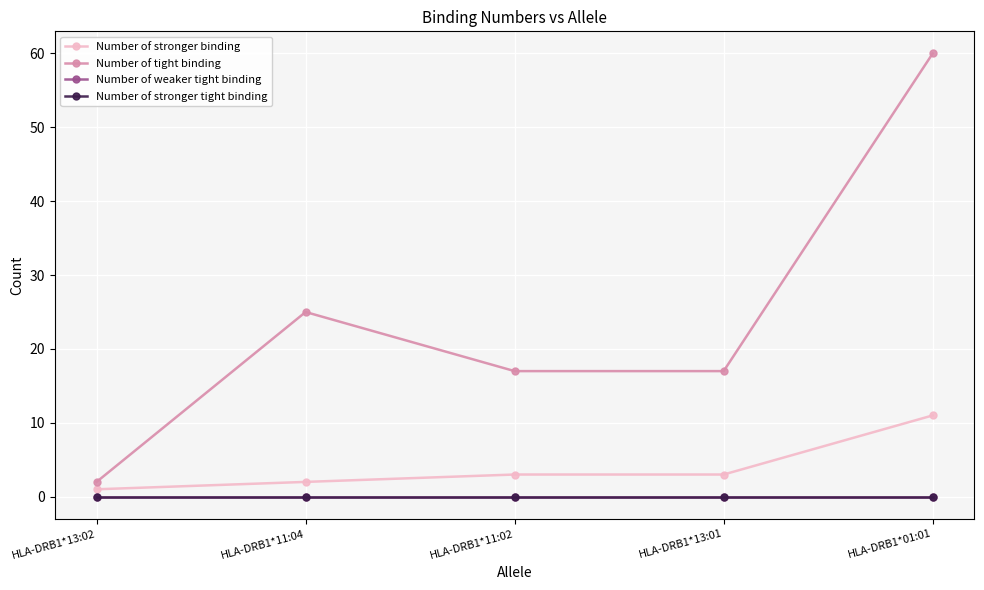

How many lines are shown in the chart?

4